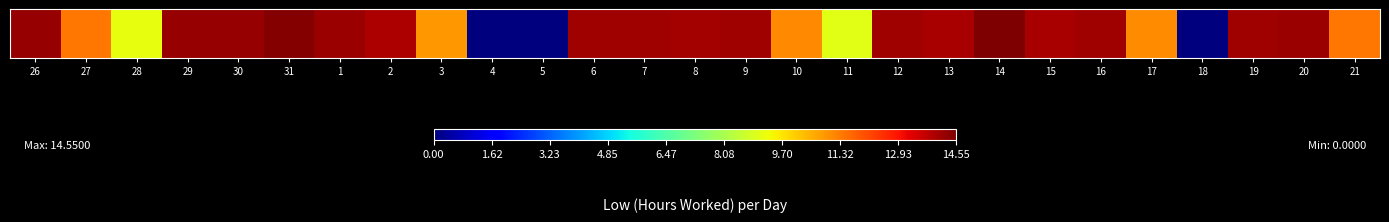

How many distinct data groups are displayed?

1